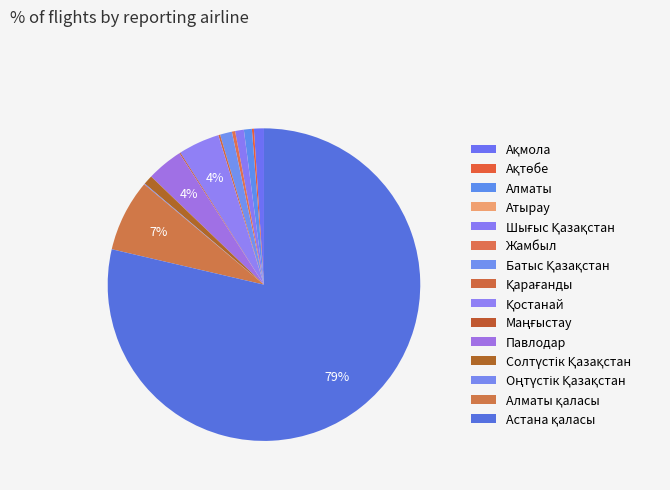

What percentage is NOT represented by Ақтөбе?

99.8%